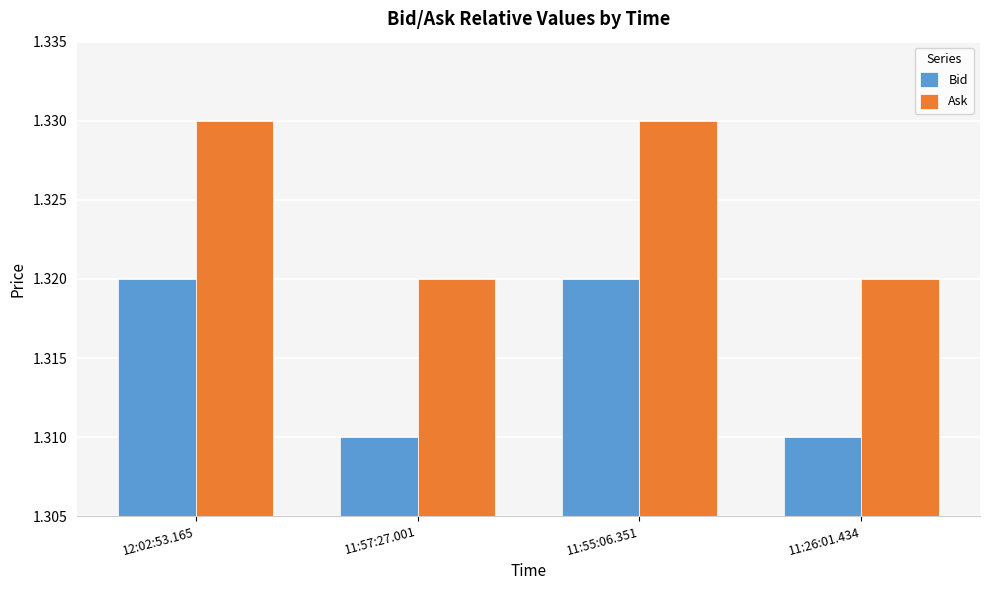

What is the sum of all Bid values?

5.3